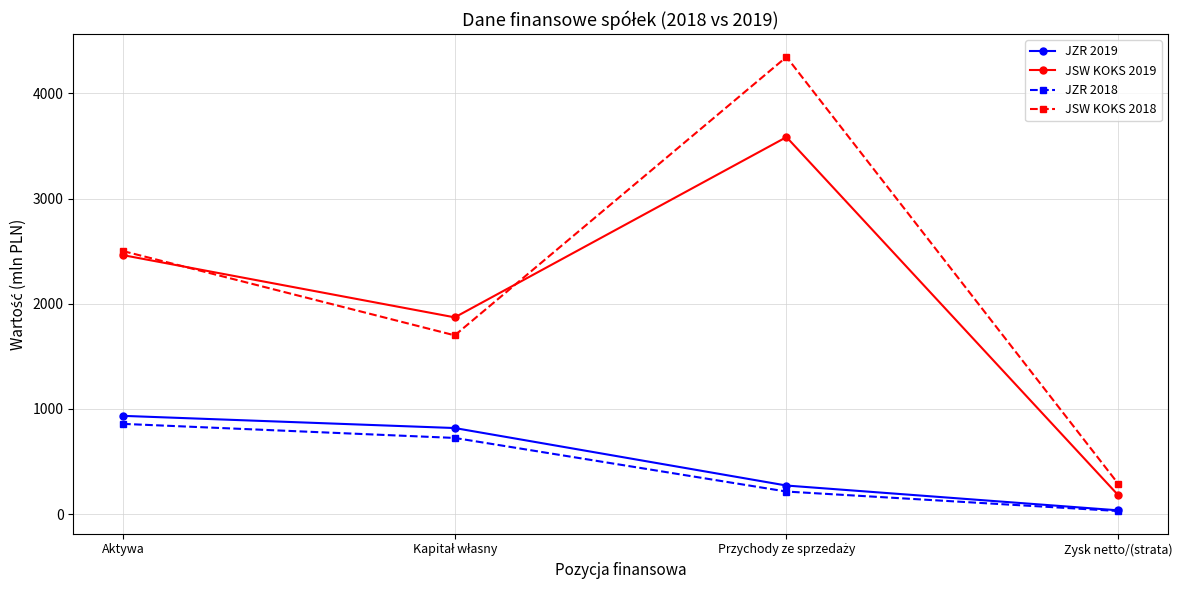

The value of JSW KOKS 2019 at Zysk netto/(strata) is 179.4. True or false?

True